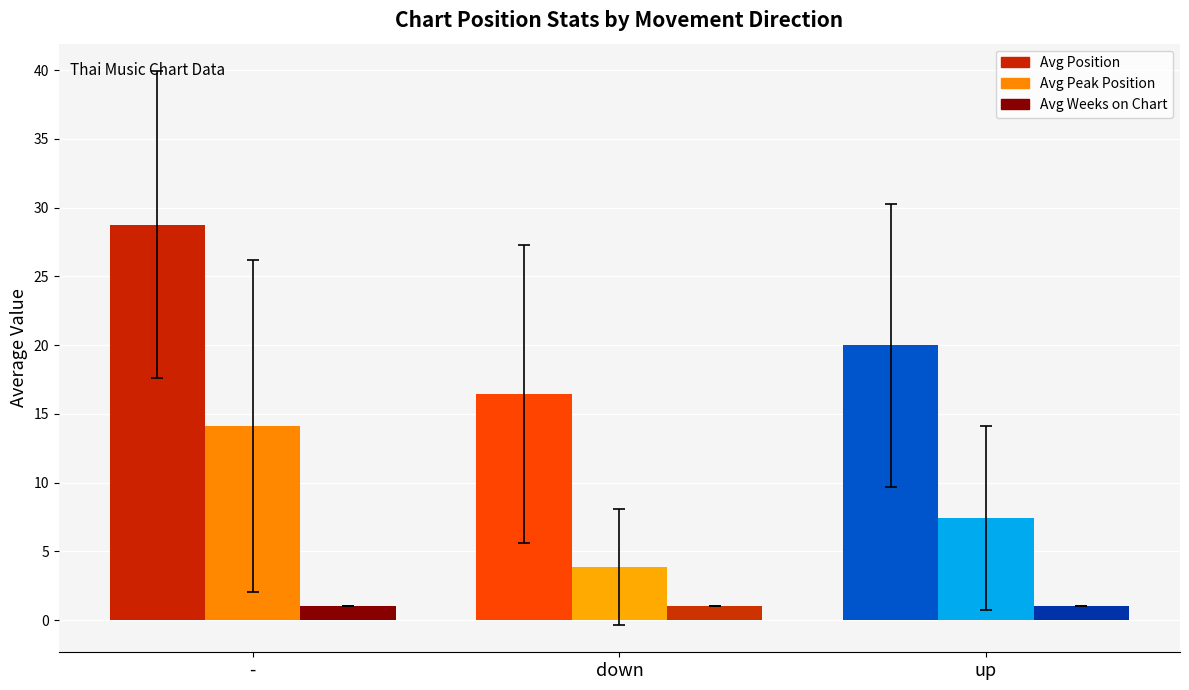

What is the total value across all series at down?

21.3